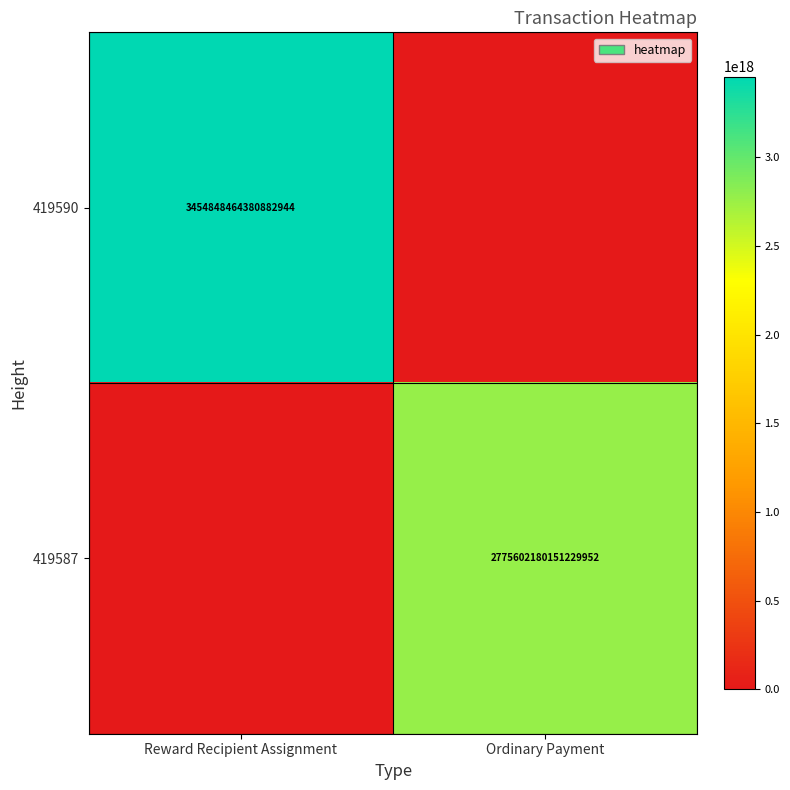

Which label corresponds to the smallest value in the chart?

Ordinary Payment